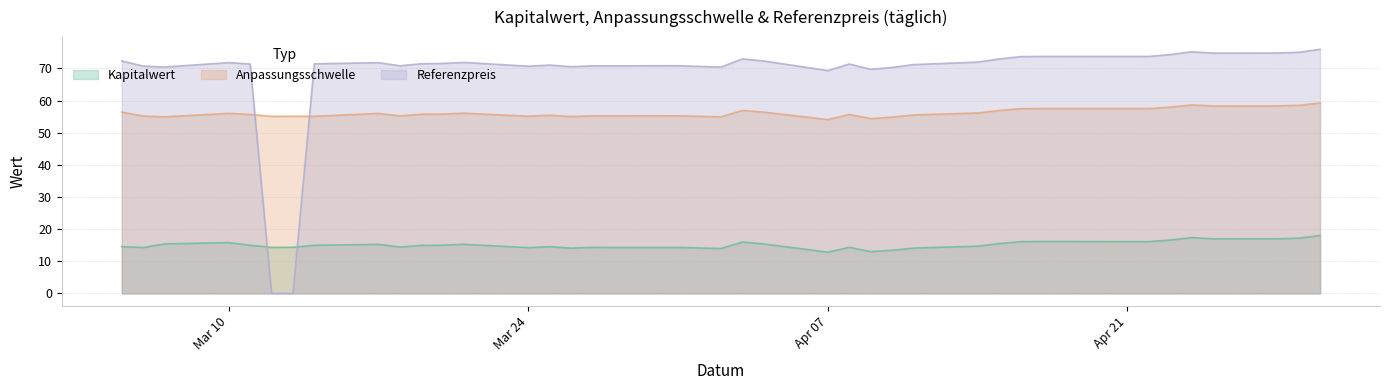

What is the sum of all Kapitalwert values?

587.9